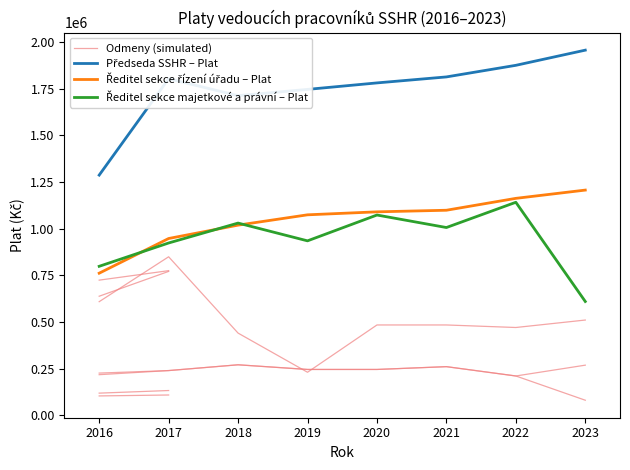

What is the maximum value for Předseda SSHR – Plat?

1957440